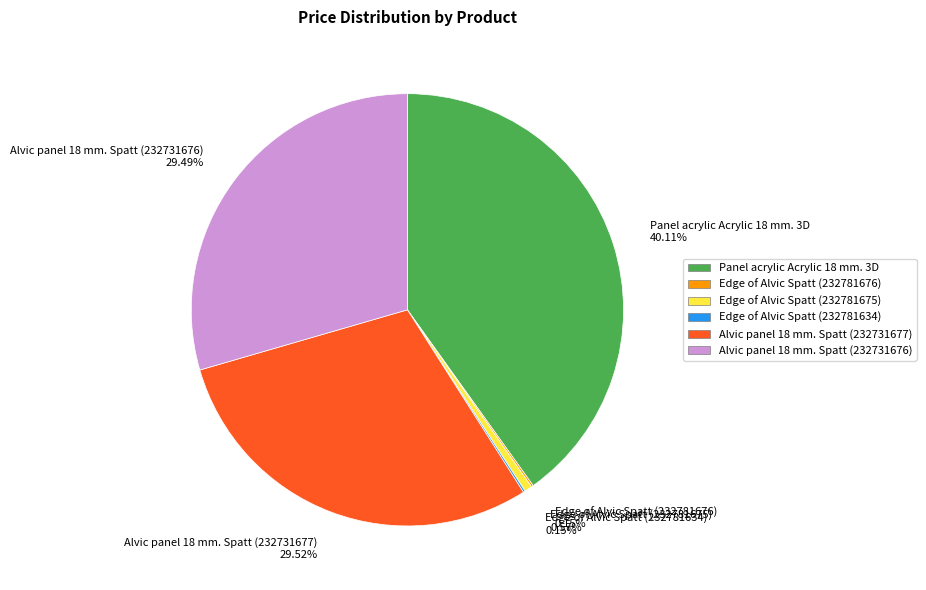

Which slice is the largest?

Panel acrylic Acrylic 18 mm. 3D